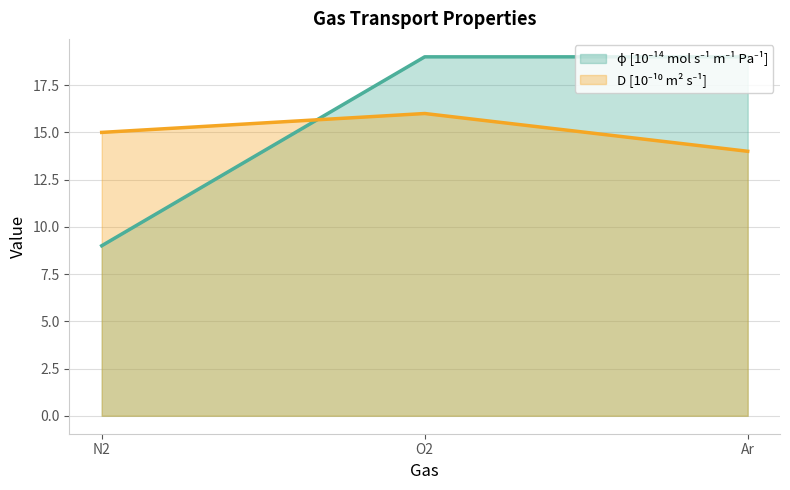

Rank the series by their maximum value, from lowest to highest.

D [10⁻¹⁰ m² s⁻¹] line, ϕ [10⁻¹⁴ mol s⁻¹ m⁻¹ Pa⁻¹] line